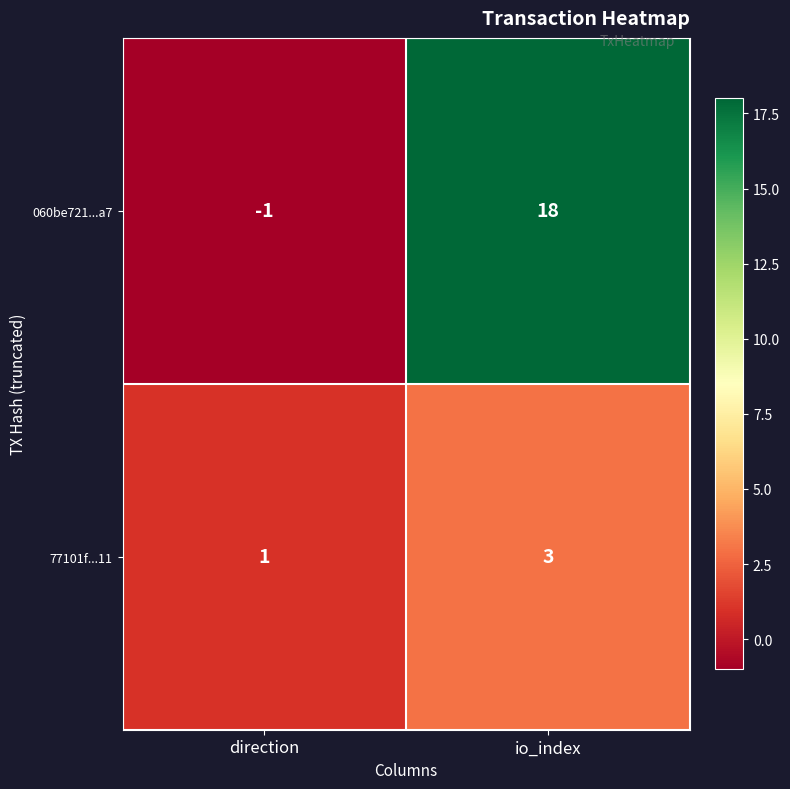

What is the approximate value of 77101f...11 at io_index?

3